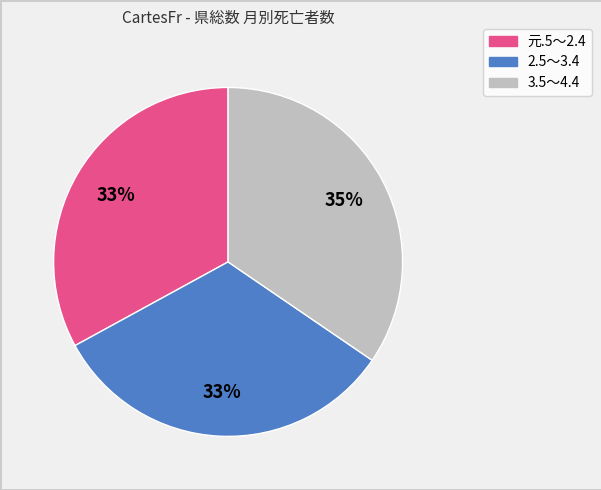

To the nearest percent, what is the difference between the largest and smallest slice percentages?

2%